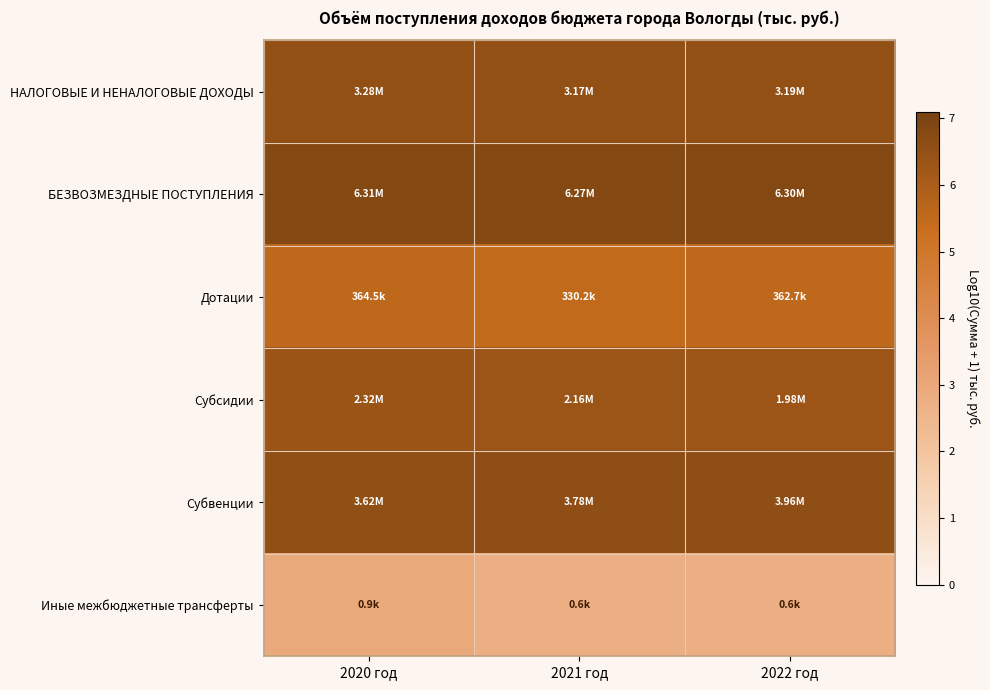

What is the difference between the highest and lowest values at 2021 год?

4.0